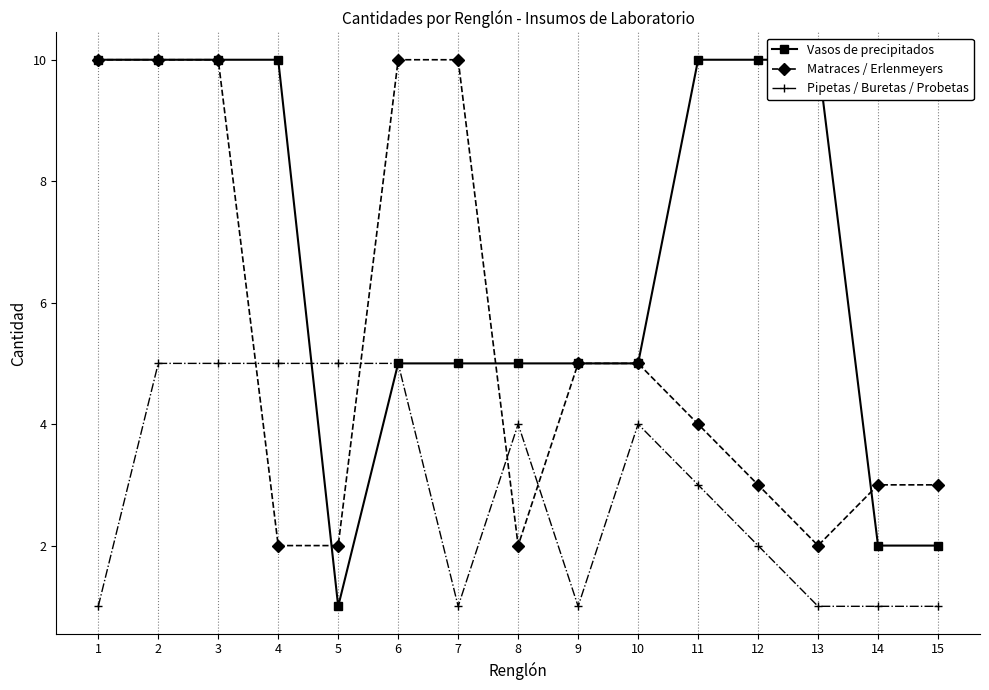

What is the value of the Vasos de precipitados point at the 11th from the left?

10